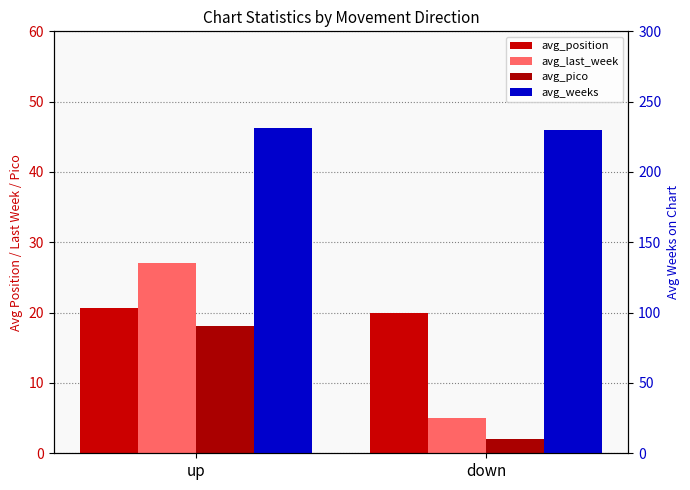

At which label does avg_position reach its minimum?

down